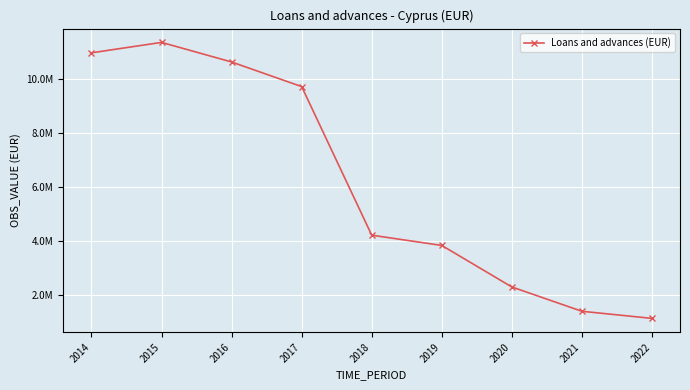

Does the chart have visible grid lines?

Yes